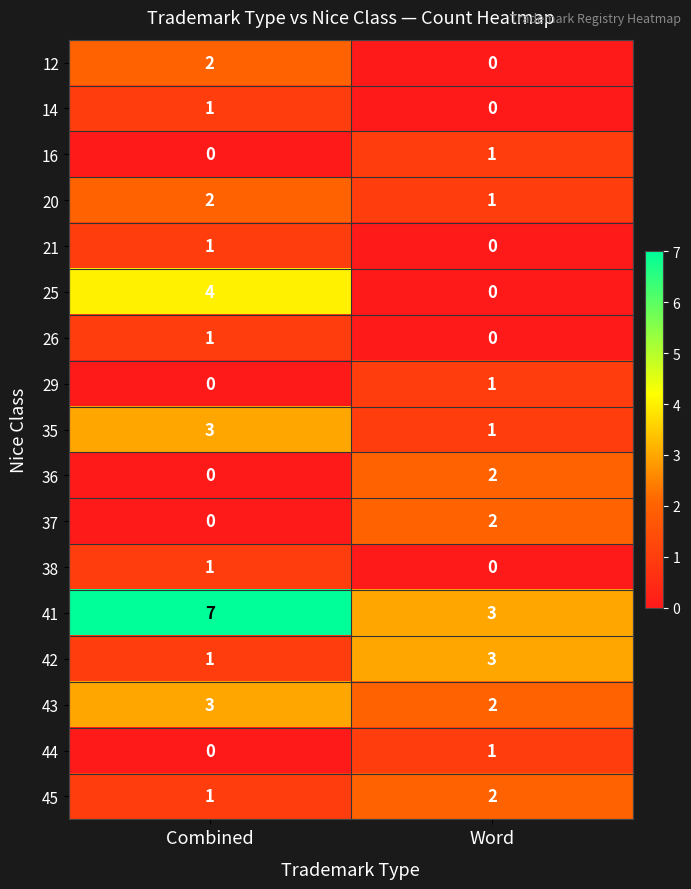

How many data points in 41 are less than 7?

1